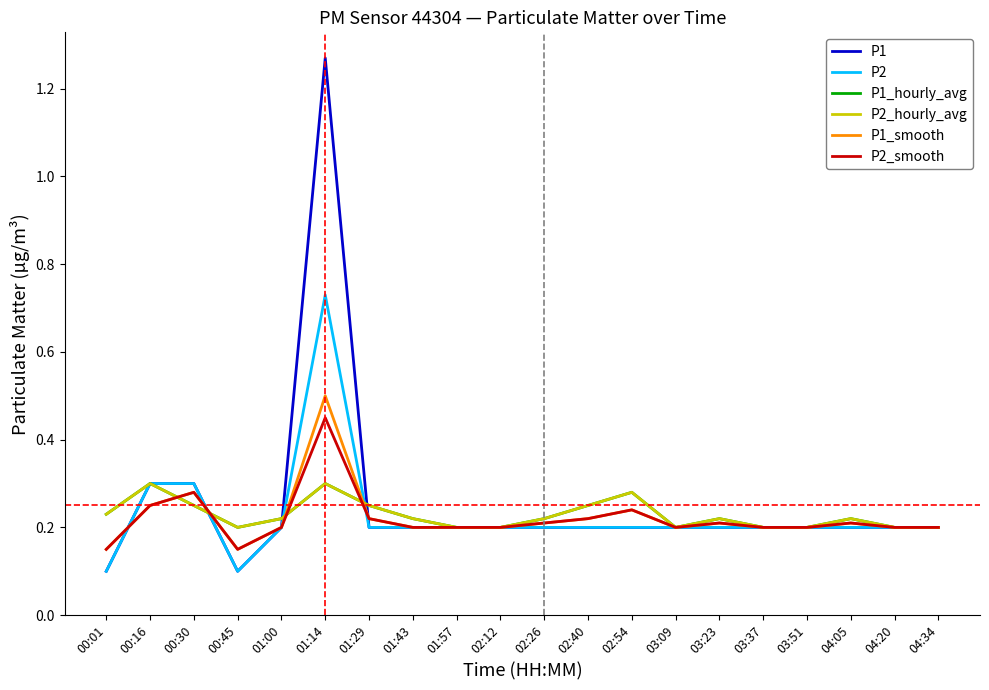

At which category does P1 reach its first local valley?

00:45